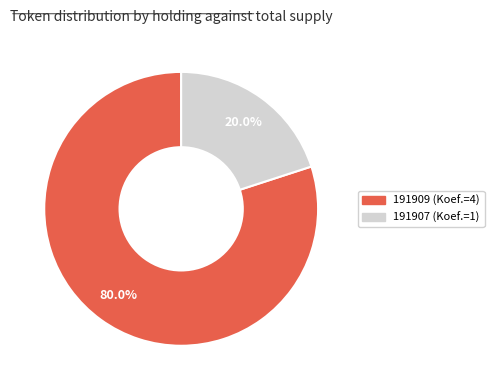

Rank the categories by value from lowest to highest.

191907, 191909